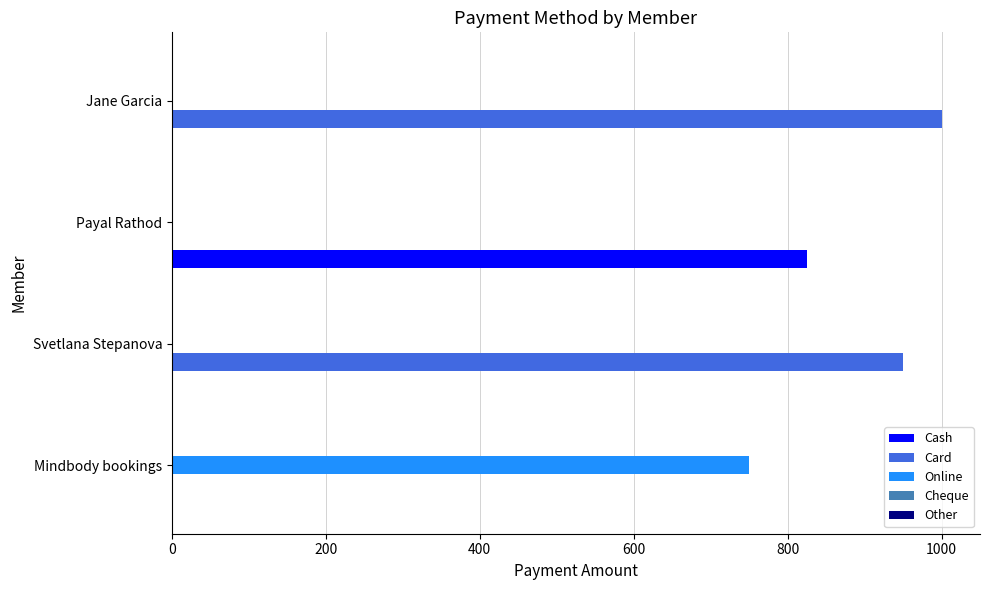

What is the average value of the Card series?

488